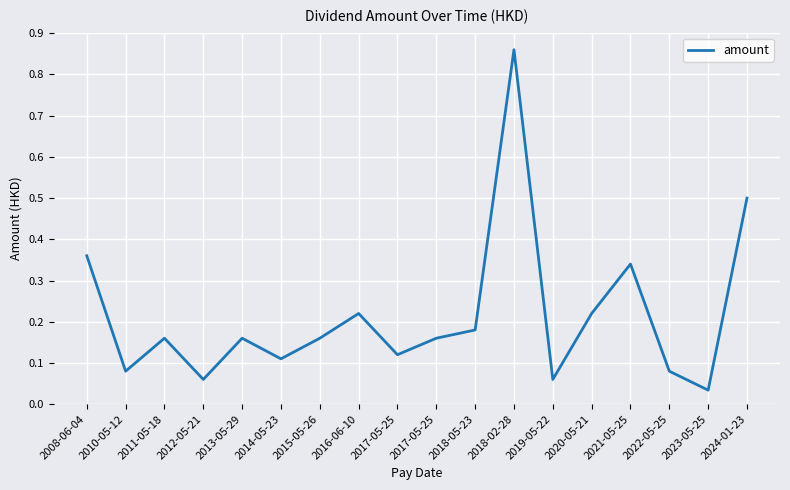

What is the change in value from 2013-05-29 to 2018-02-28?

+0.7